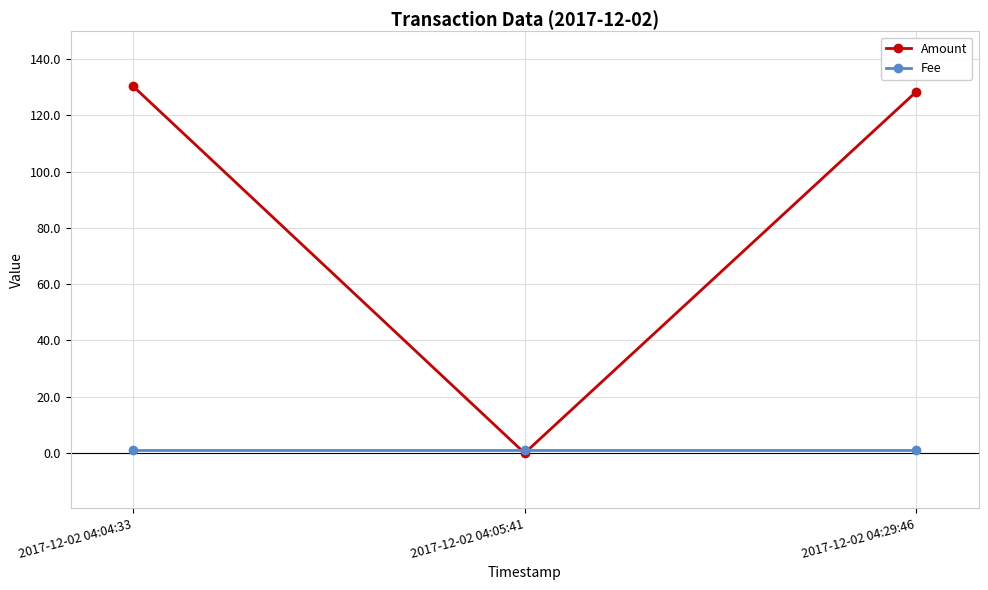

What is the sum of all Fee values?

3.0